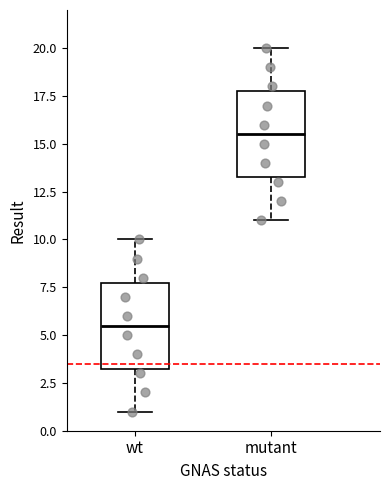

Reading left to right, transcribe this box plot: for each box, give where its median line is, the range the box spans, and where its two whiskers end, as read against the y-axis. The values are not printed on the chart, so give them approximately, as read against the axis.

wt: median 5.5, box 3.5 to 8.0, whiskers 1.0 to 10.0
mutant: median 15.5, box 13.5 to 18.0, whiskers 11.0 to 20.0